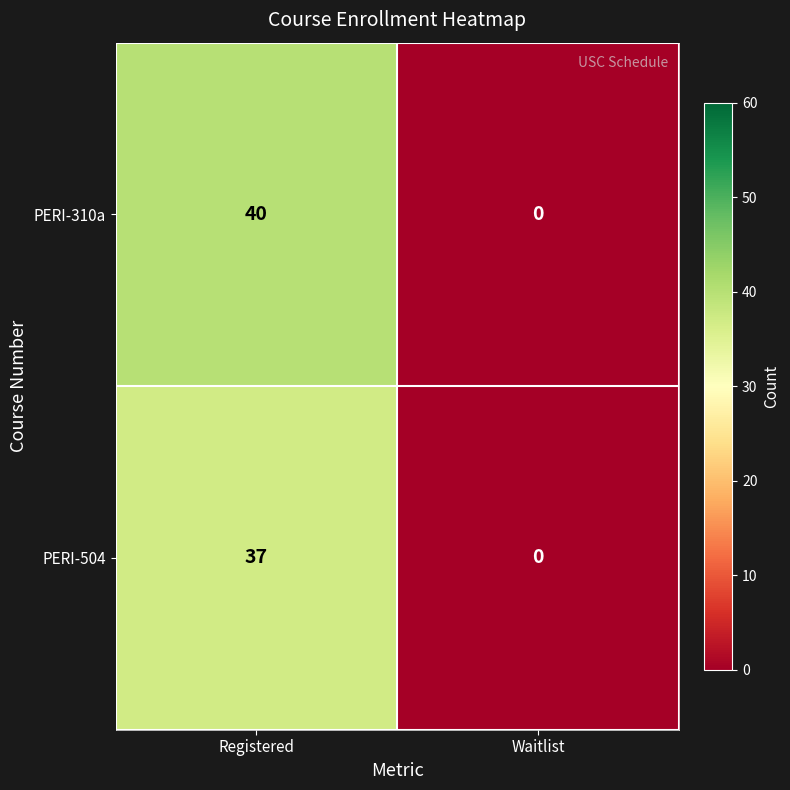

True or false: PERI-310a has a value of 0 at Waitlist.

True